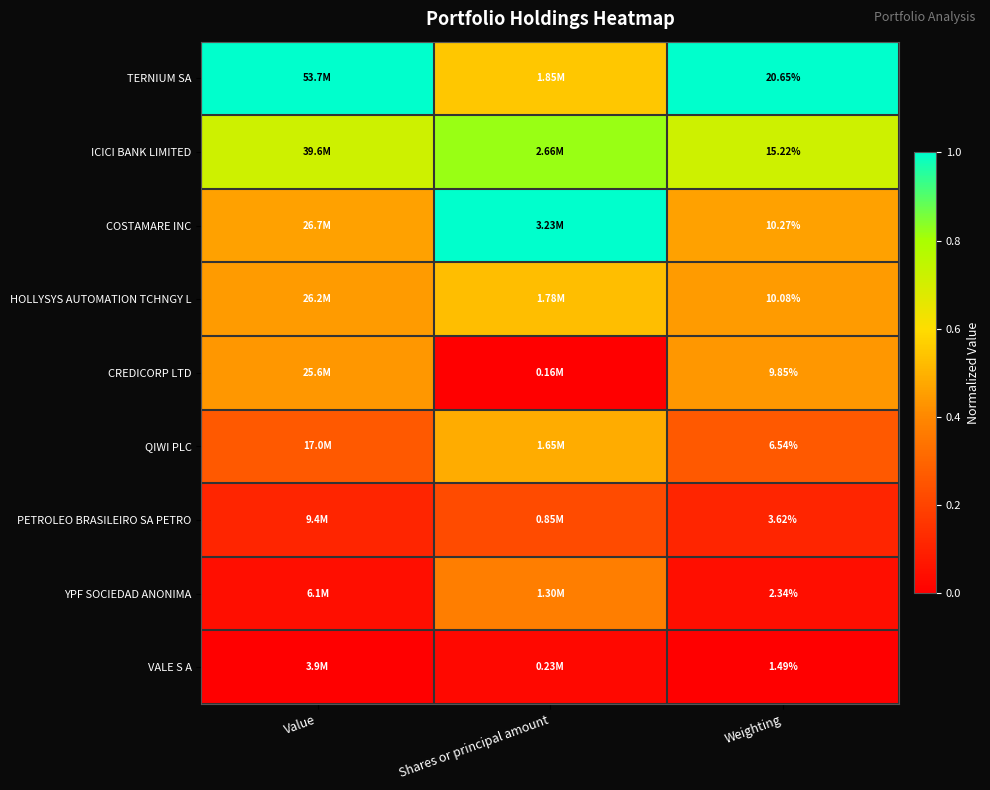

At Weighting, list the series in order from smallest to largest.

VALE S A, YPF SOCIEDAD ANONIMA, PETROLEO BRASILEIRO SA PETRO, QIWI PLC, CREDICORP LTD, HOLLYSYS AUTOMATION TCHNGY L, COSTAMARE INC, ICICI BANK LIMITED, TERNIUM SA